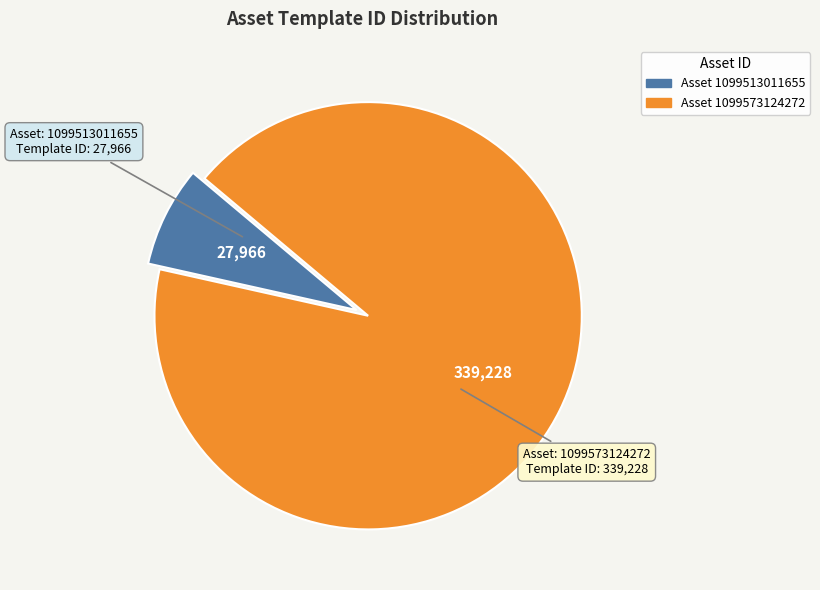

Is there a majority slice in this chart?

Yes